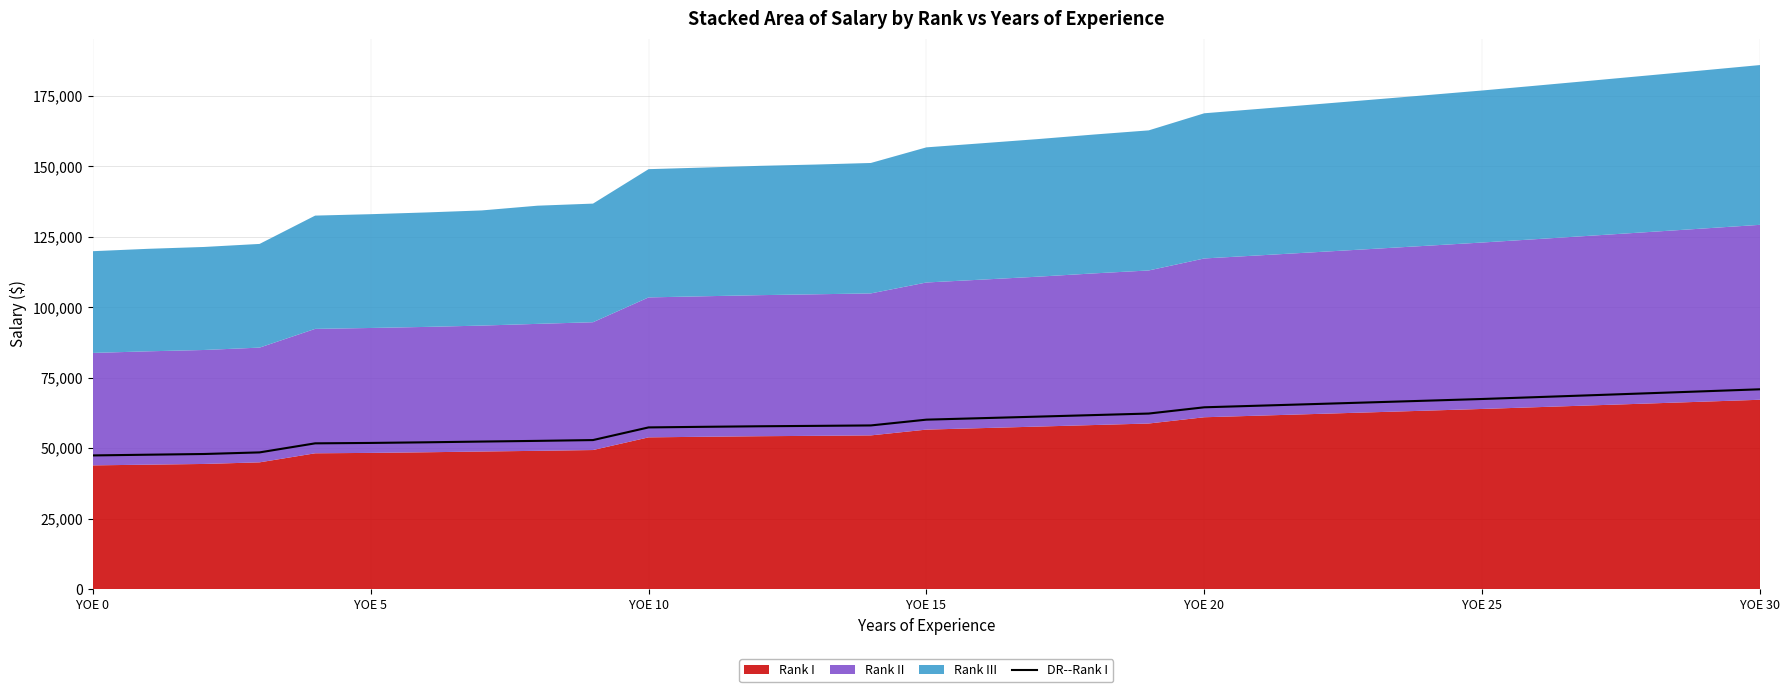

The value of DR--Rank I at YOE 0 is 47448.0. True or false?

True